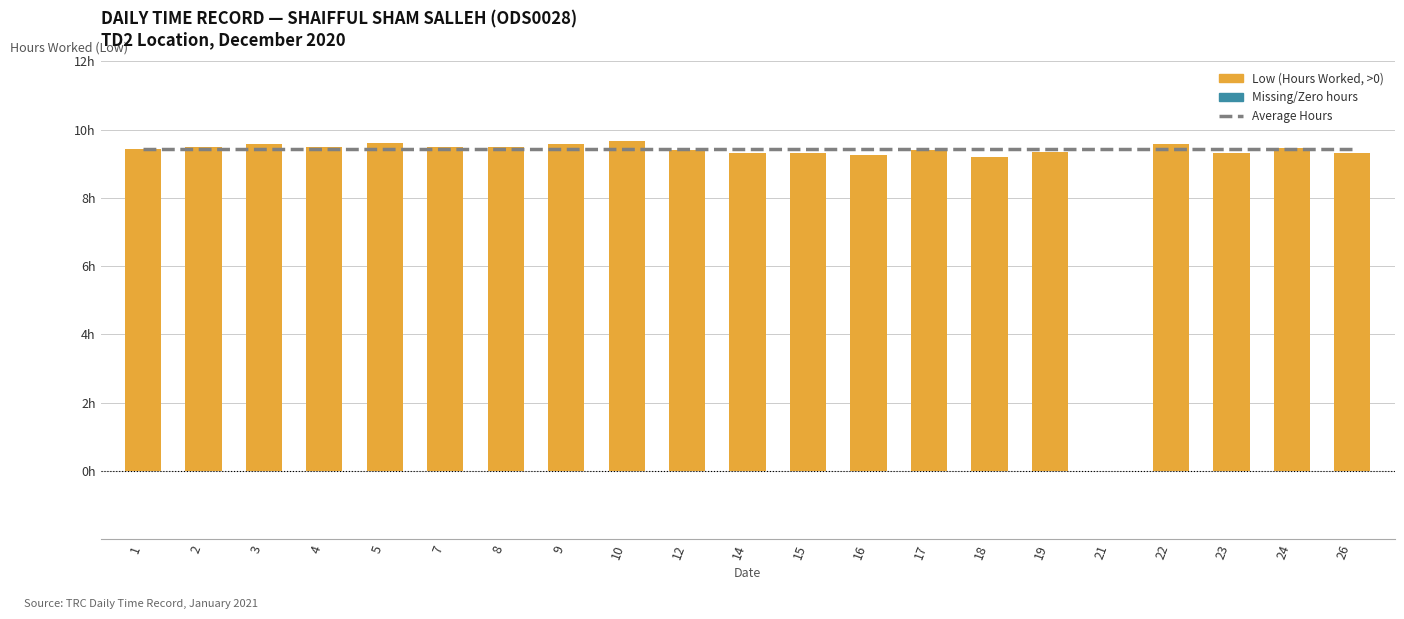

What value does the Average Hours series have at 3?

9.4